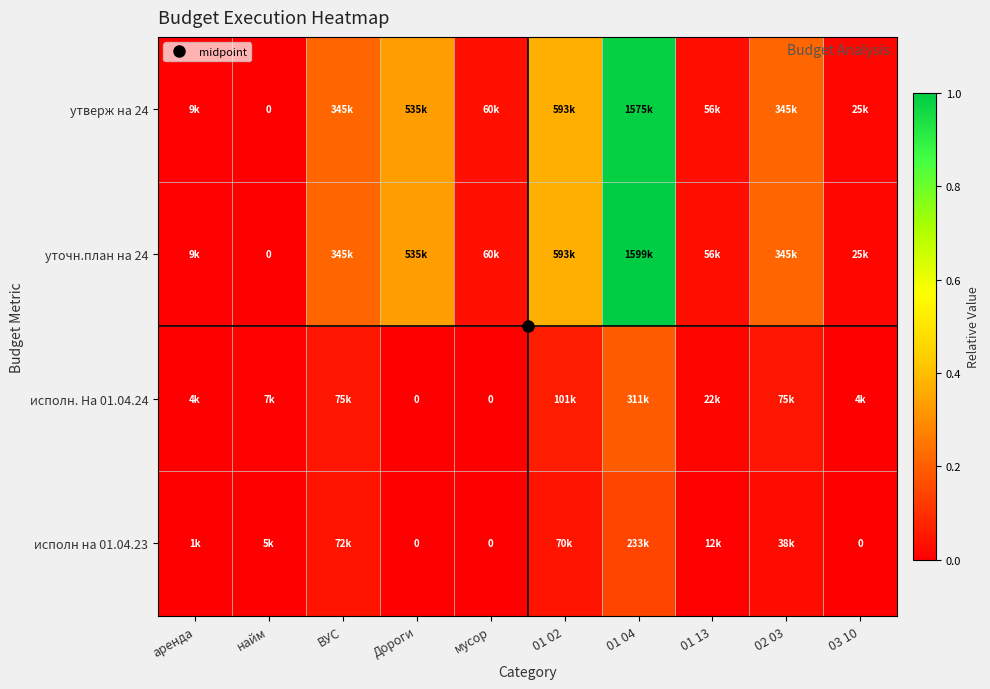

At which category is the sum across all series the highest?

01 04